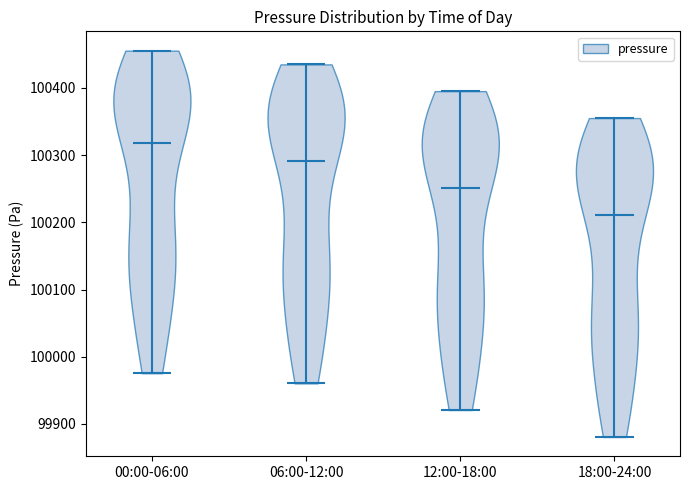

Which violin has the highest median line?

00:00-06:00